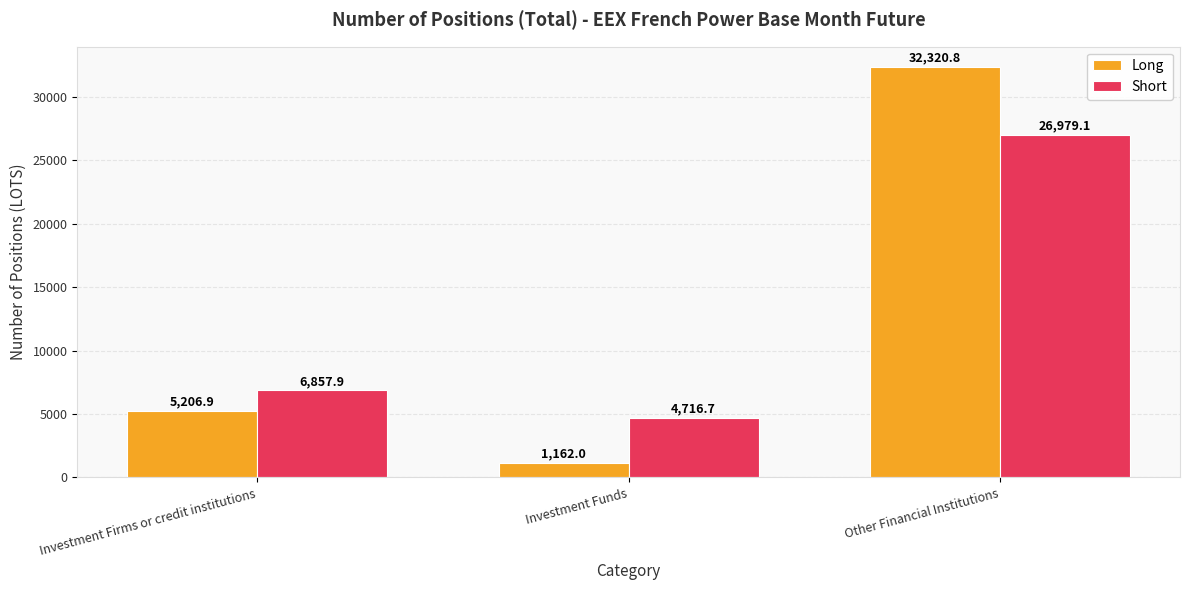

At Investment Funds, list the series in order from smallest to largest.

Long, Short